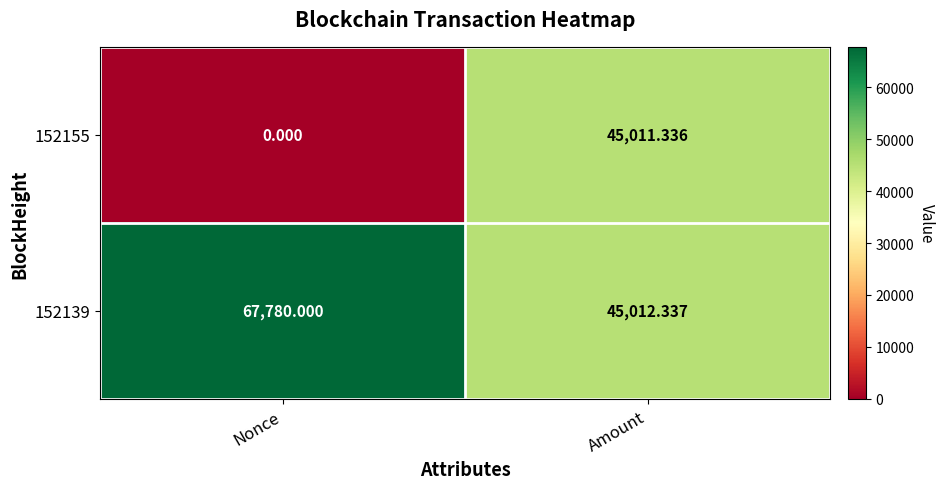

At which category does the chart reach its peak across all series?

Nonce